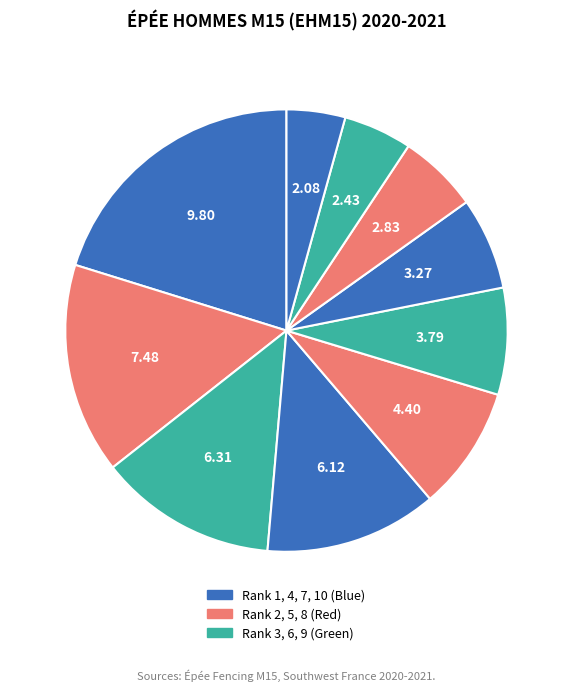

How many slices are in this pie chart?

10